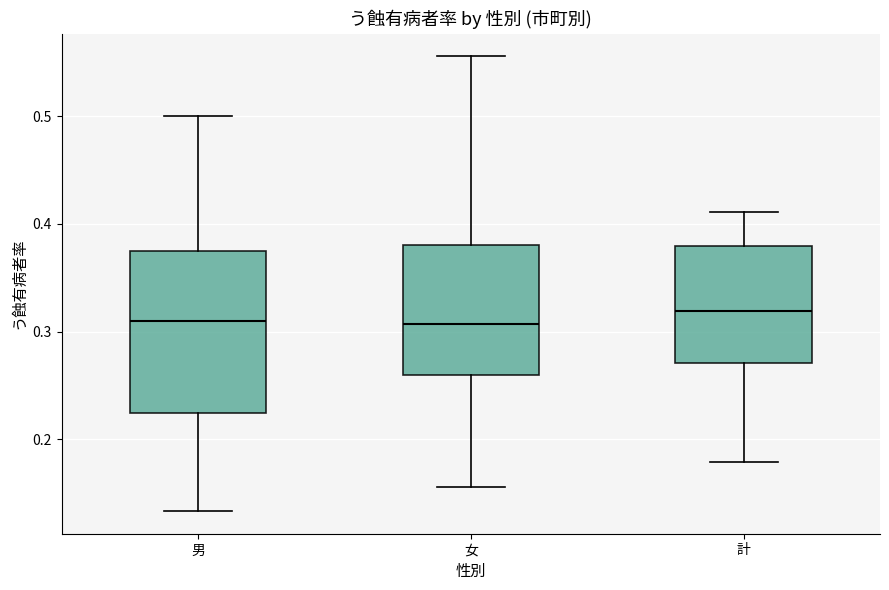

Where does the lower whisker of the box for 女 end on the y-axis? The values are not printed on the chart, so give them approximately, as read against the axis.

0.16